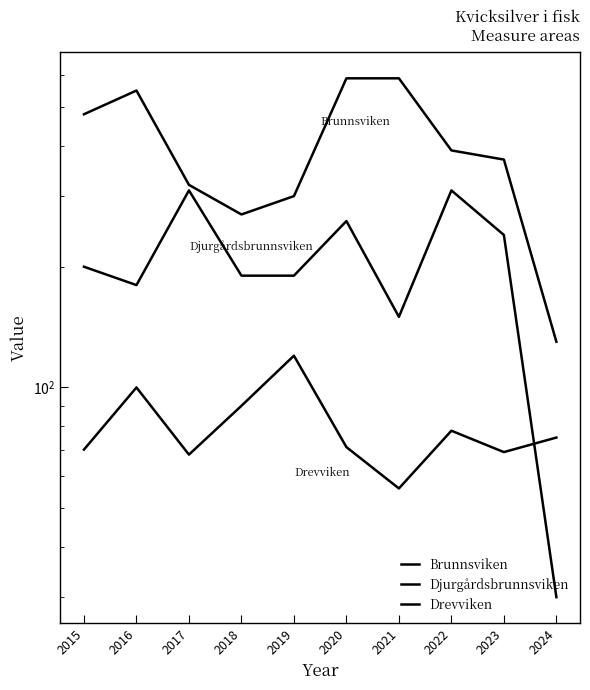

What is the difference between the highest and lowest values at 2021?

534